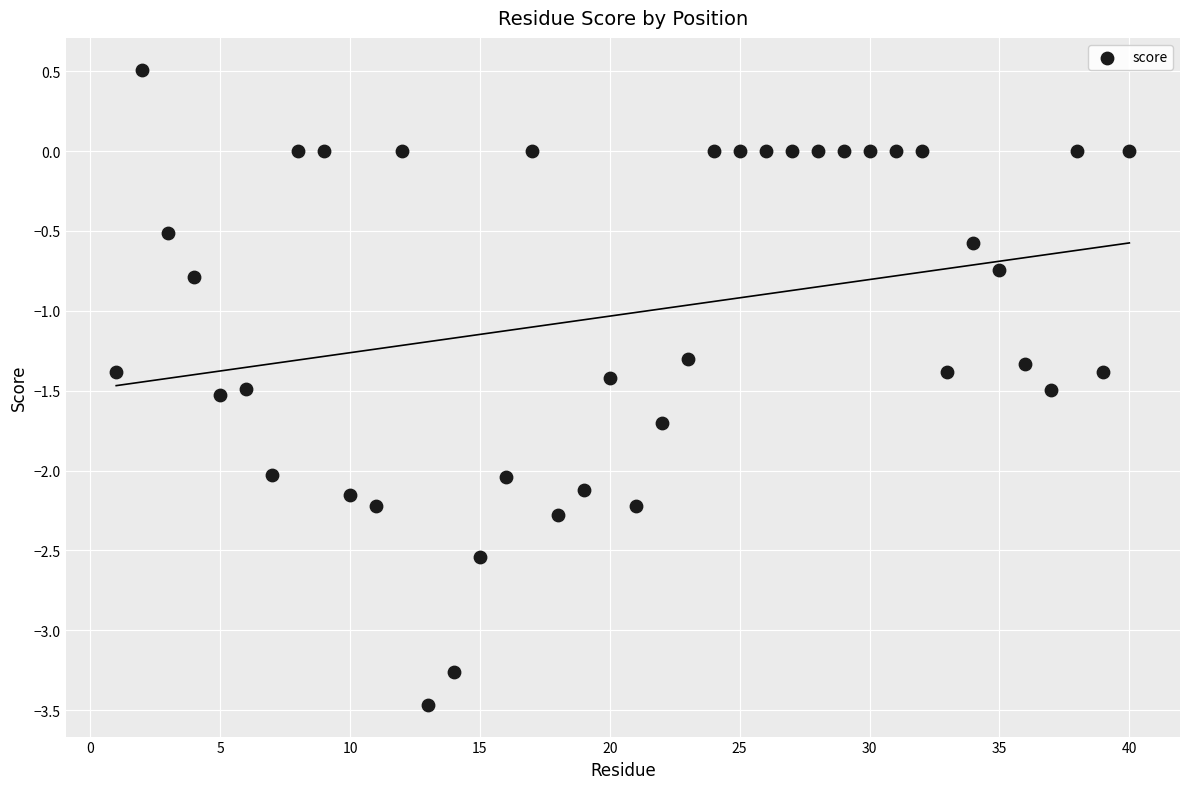

What is the range of X values (max minus min)?

39.0